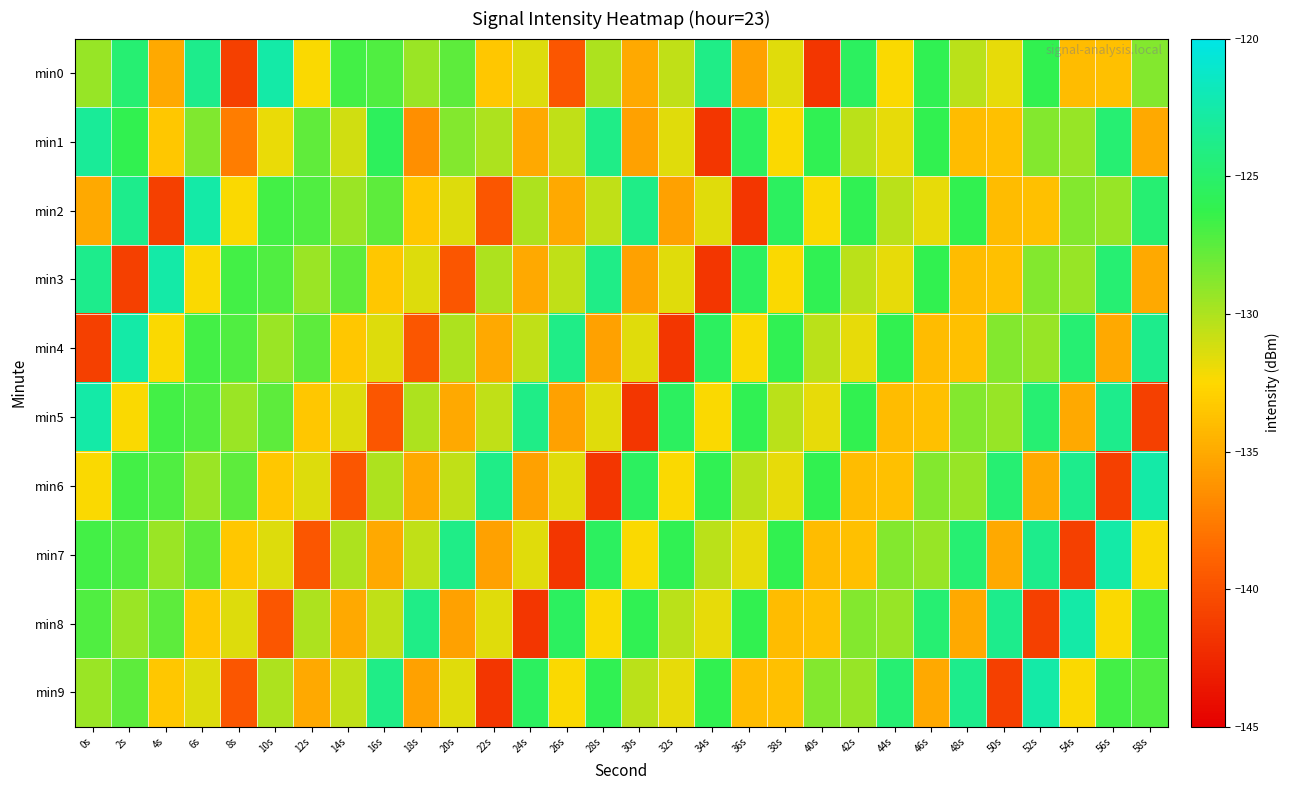

Reading left to right, what are all the values shown in this chart?

min0: 0s=-129.3	2s=-124.7	4s=-135.0	6s=-123.7	8s=-141.0	10s=-122.6	12s=-132.4	14s=-126.8	16s=-127.2	18s=-129.5	20s=-127.5	22s=-133.5	24s=-131.5	26s=-139.6	28s=-130.0	30s=-135.1	32s=-130.6	34s=-123.9	36s=-135.5	38s=-131.5	40s=-141.6	42s=-125.5	44s=-132.4	46s=-126.0	48s=-130.4	50s=-131.7	52s=-126.1	54s=-134.1	56s=-133.8	58s=-128.7
min1: 0s=-123.1	2s=-126.1	4s=-133.4	6s=-128.7	8s=-137.4	10s=-131.8	12s=-127.7	14s=-131.1	16s=-125.6	18s=-136.5	20s=-128.7	22s=-130.0	24s=-135.1	26s=-130.6	28s=-123.9	30s=-135.5	32s=-131.5	34s=-141.6	36s=-125.5	38s=-132.4	40s=-126.0	42s=-130.4	44s=-131.7	46s=-126.1	48s=-134.1	50s=-133.8	52s=-128.7	54s=-129.3	56s=-124.7	58s=-135.0
min2: 0s=-135.0	2s=-123.7	4s=-141.0	6s=-122.6	8s=-132.4	10s=-126.8	12s=-127.2	14s=-129.5	16s=-127.5	18s=-133.5	20s=-131.5	22s=-139.6	24s=-130.0	26s=-135.1	28s=-130.6	30s=-123.9	32s=-135.5	34s=-131.5	36s=-141.6	38s=-125.5	40s=-132.4	42s=-126.0	44s=-130.4	46s=-131.7	48s=-126.1	50s=-134.1	52s=-133.8	54s=-128.7	56s=-129.3	58s=-124.7
min3: 0s=-123.7	2s=-141.0	4s=-122.6	6s=-132.4	8s=-126.8	10s=-127.2	12s=-129.5	14s=-127.5	16s=-133.5	18s=-131.5	20s=-139.6	22s=-130.0	24s=-135.1	26s=-130.6	28s=-123.9	30s=-135.5	32s=-131.5	34s=-141.6	36s=-125.5	38s=-132.4	40s=-126.0	42s=-130.4	44s=-131.7	46s=-126.1	48s=-134.1	50s=-133.8	52s=-128.7	54s=-129.3	56s=-124.7	58s=-135.0
min4: 0s=-141.0	2s=-122.6	4s=-132.4	6s=-126.8	8s=-127.2	10s=-129.5	12s=-127.5	14s=-133.5	16s=-131.5	18s=-139.6	20s=-130.0	22s=-135.1	24s=-130.6	26s=-123.9	28s=-135.5	30s=-131.5	32s=-141.6	34s=-125.5	36s=-132.4	38s=-126.0	40s=-130.4	42s=-131.7	44s=-126.1	46s=-134.1	48s=-133.8	50s=-128.7	52s=-129.3	54s=-124.7	56s=-135.0	58s=-123.7
min5: 0s=-122.6	2s=-132.4	4s=-126.8	6s=-127.2	8s=-129.5	10s=-127.5	12s=-133.5	14s=-131.5	16s=-139.6	18s=-130.0	20s=-135.1	22s=-130.6	24s=-123.9	26s=-135.5	28s=-131.5	30s=-141.6	32s=-125.5	34s=-132.4	36s=-126.0	38s=-130.4	40s=-131.7	42s=-126.1	44s=-134.1	46s=-133.8	48s=-128.7	50s=-129.3	52s=-124.7	54s=-135.0	56s=-123.7	58s=-141.0
min6: 0s=-132.4	2s=-126.8	4s=-127.2	6s=-129.5	8s=-127.5	10s=-133.5	12s=-131.5	14s=-139.6	16s=-130.0	18s=-135.1	20s=-130.6	22s=-123.9	24s=-135.5	26s=-131.5	28s=-141.6	30s=-125.5	32s=-132.4	34s=-126.0	36s=-130.4	38s=-131.7	40s=-126.1	42s=-134.1	44s=-133.8	46s=-128.7	48s=-129.3	50s=-124.7	52s=-135.0	54s=-123.7	56s=-141.0	58s=-122.6
min7: 0s=-126.8	2s=-127.2	4s=-129.5	6s=-127.5	8s=-133.5	10s=-131.5	12s=-139.6	14s=-130.0	16s=-135.1	18s=-130.6	20s=-123.9	22s=-135.5	24s=-131.5	26s=-141.6	28s=-125.5	30s=-132.4	32s=-126.0	34s=-130.4	36s=-131.7	38s=-126.1	40s=-134.1	42s=-133.8	44s=-128.7	46s=-129.3	48s=-124.7	50s=-135.0	52s=-123.7	54s=-141.0	56s=-122.6	58s=-132.4
min8: 0s=-127.2	2s=-129.5	4s=-127.5	6s=-133.5	8s=-131.5	10s=-139.6	12s=-130.0	14s=-135.1	16s=-130.6	18s=-123.9	20s=-135.5	22s=-131.5	24s=-141.6	26s=-125.5	28s=-132.4	30s=-126.0	32s=-130.4	34s=-131.7	36s=-126.1	38s=-134.1	40s=-133.8	42s=-128.7	44s=-129.3	46s=-124.7	48s=-135.0	50s=-123.7	52s=-141.0	54s=-122.6	56s=-132.4	58s=-126.8
min9: 0s=-129.5	2s=-127.5	4s=-133.5	6s=-131.5	8s=-139.6	10s=-130.0	12s=-135.1	14s=-130.6	16s=-123.9	18s=-135.5	20s=-131.5	22s=-141.6	24s=-125.5	26s=-132.4	28s=-126.0	30s=-130.4	32s=-131.7	34s=-126.1	36s=-134.1	38s=-133.8	40s=-128.7	42s=-129.3	44s=-124.7	46s=-135.0	48s=-123.7	50s=-141.0	52s=-122.6	54s=-132.4	56s=-126.8	58s=-127.2